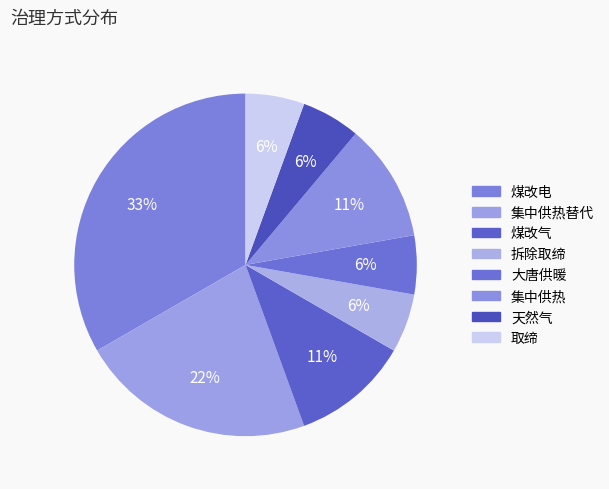

To the nearest percent, what is the difference between the largest and smallest slice percentages?

28%